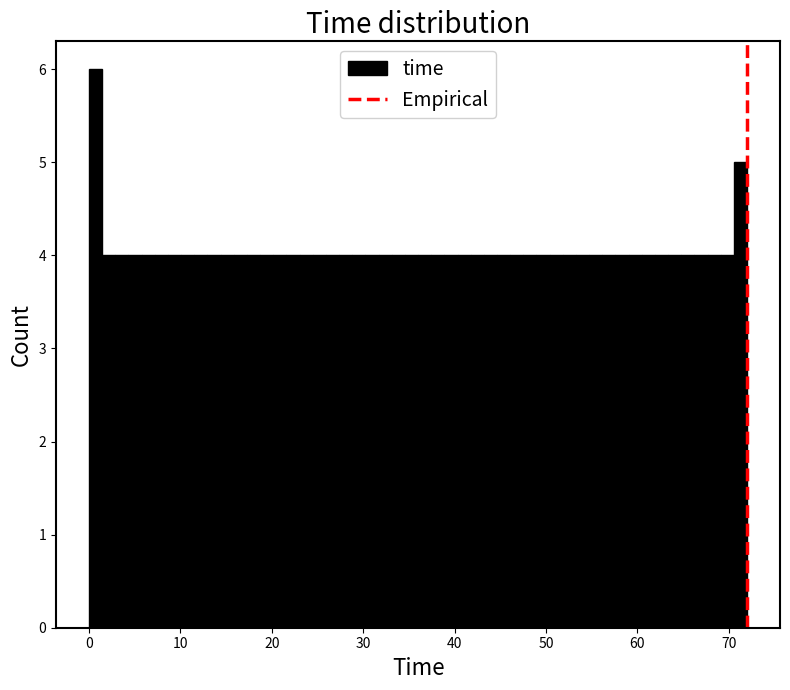

Read against the x-axis, roughly where is the centre of the tallest bar?

1